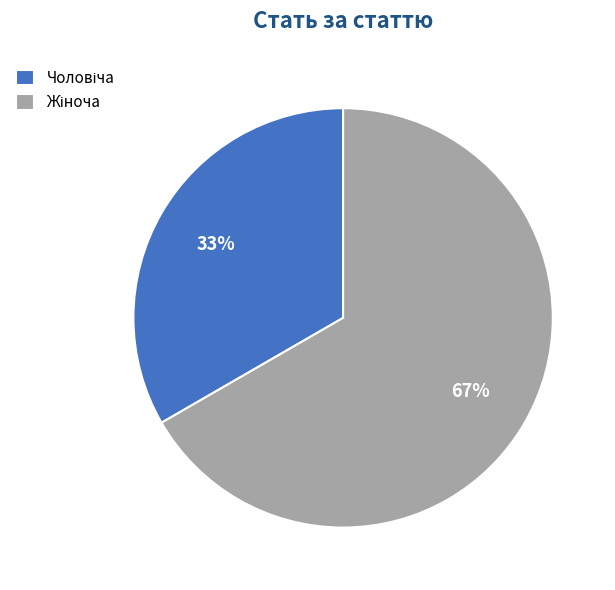

Is there any slice that represents more than half of the pie?

Yes